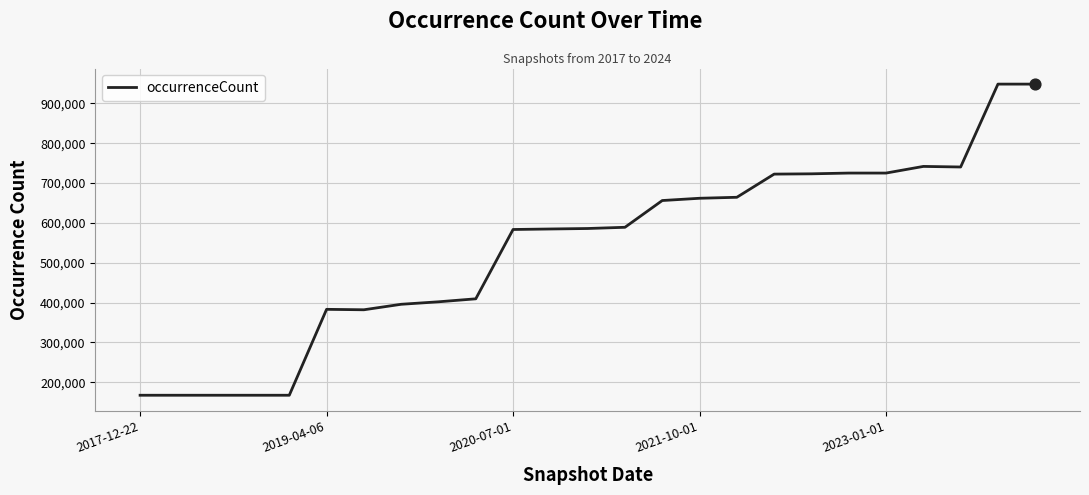

What is the smallest value displayed?

167575